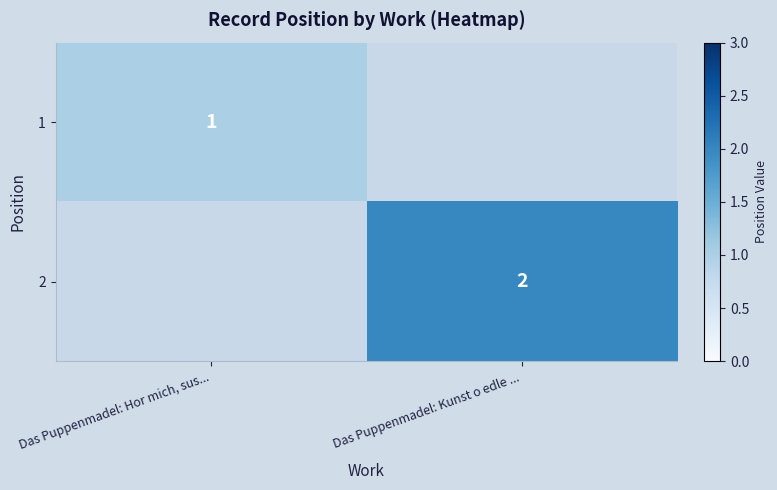

True or false: 1 has a value of 1 at Das Puppenmadel: Hor mich, sus....

True